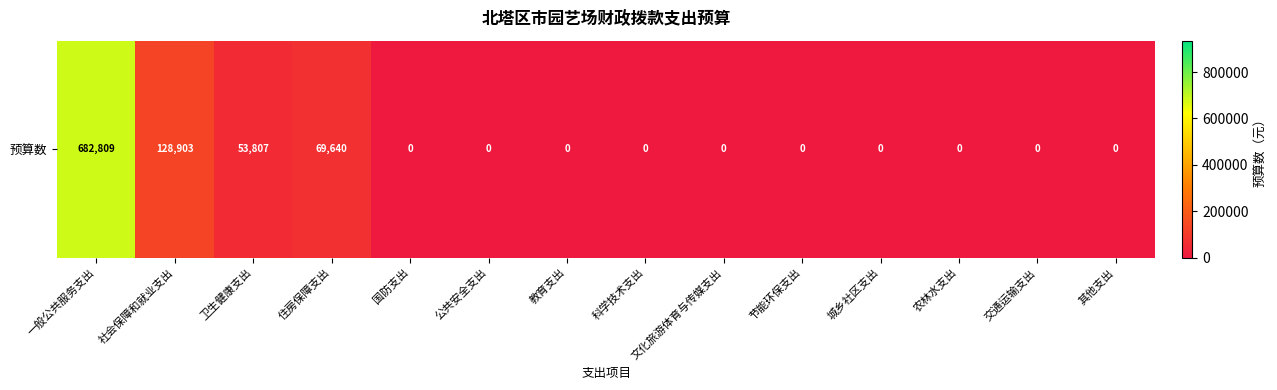

How many values exceed 0?

4